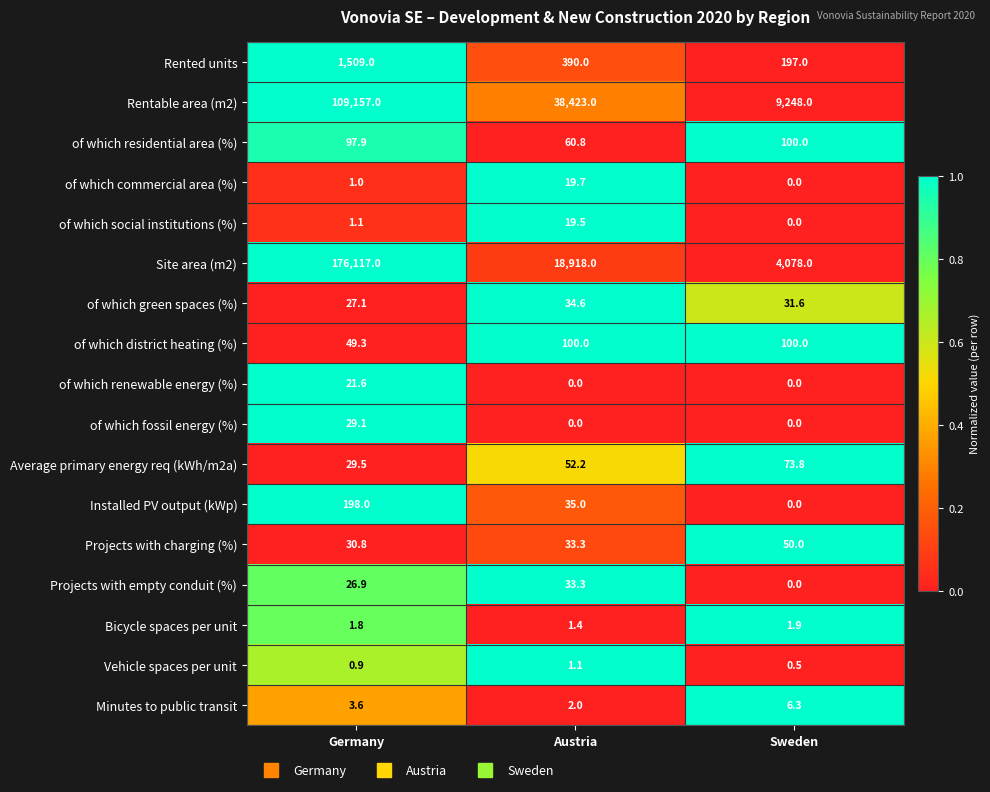

Where is of which green spaces (%) nearest to the value 30?

Sweden